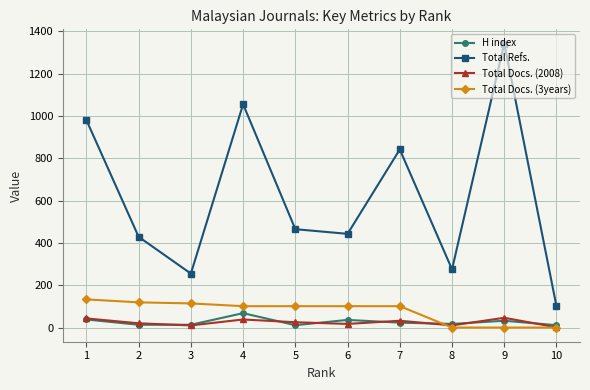

Is the value of H index at 9 greater than the value of Total Refs. at 7?

No